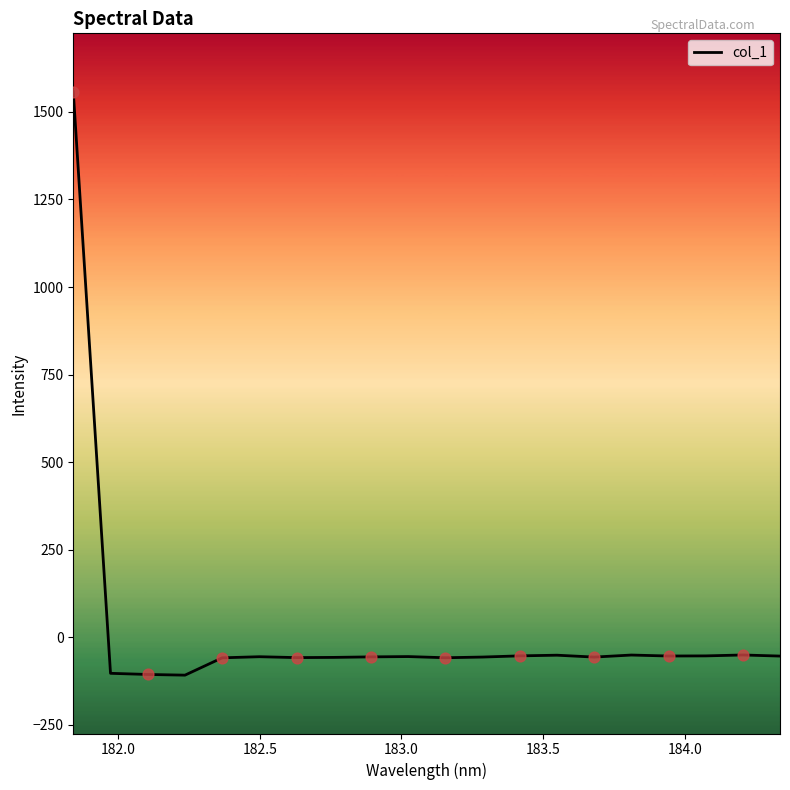

What is the difference between the maximum and minimum values?

1665.9